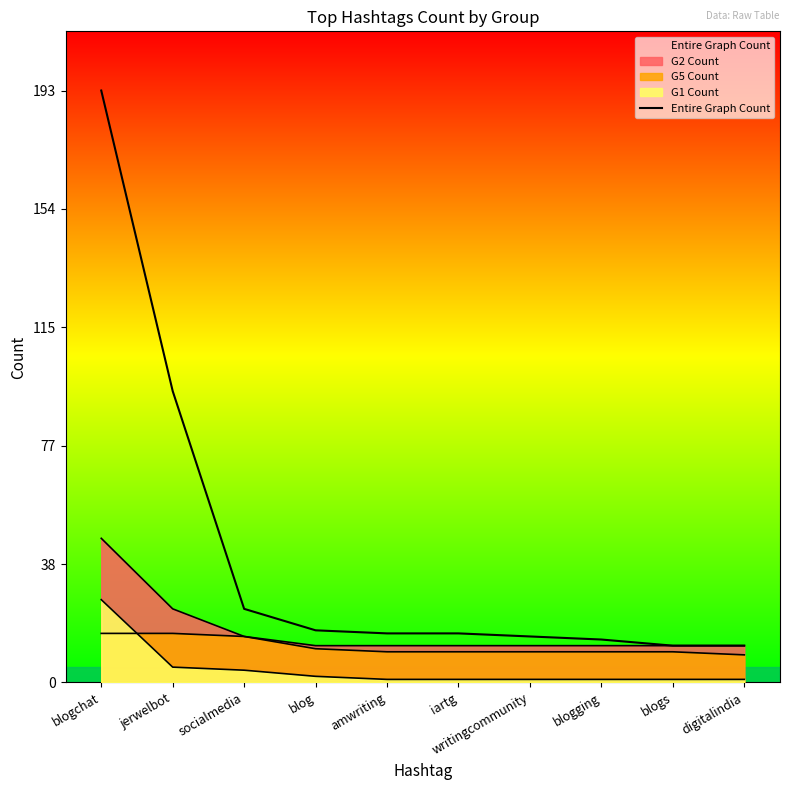

What is the average value?

41